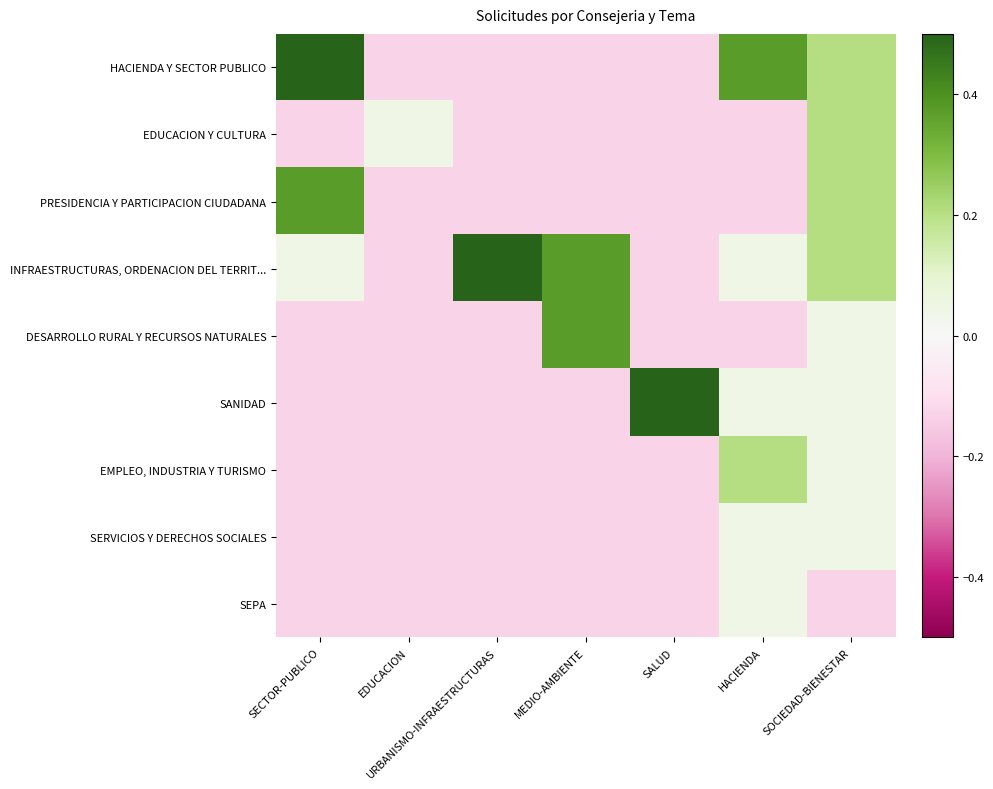

Which series has the largest total across all categories?

INFRAESTRUCTURAS, ORDENACION DEL TERRIT...